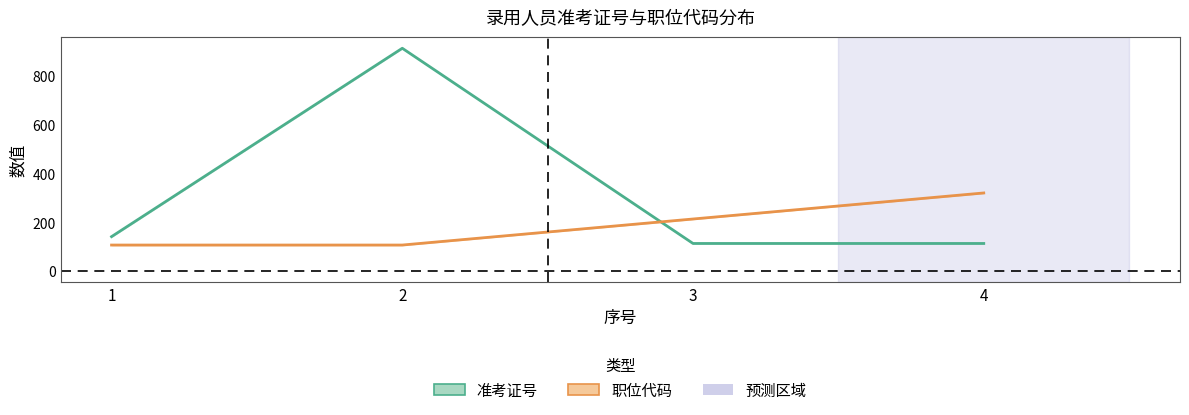

In 准考证号, how many points are higher than both neighbors (excluding endpoints)?

1